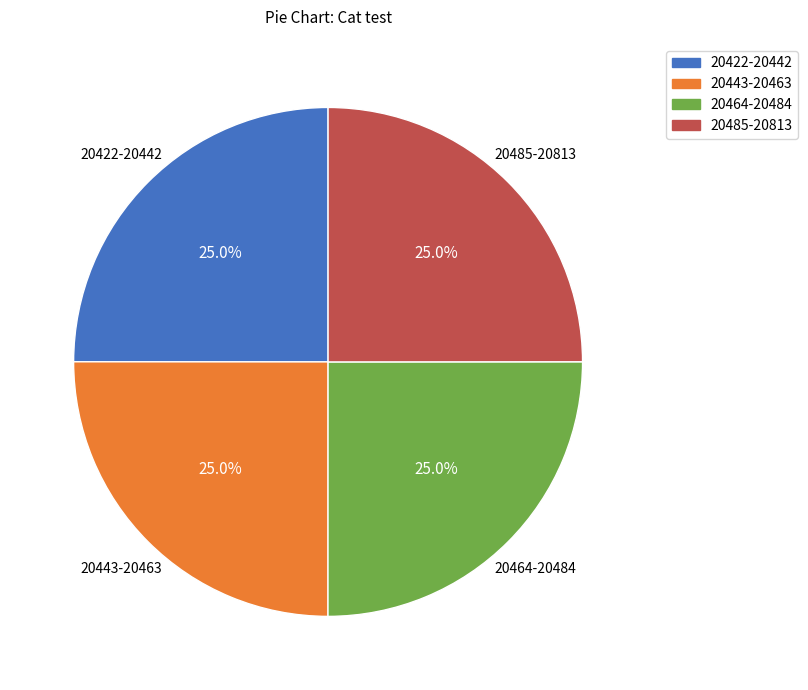

Approximately how many times larger is the value at 20485-20813 compared to 20422-20442?

1.0